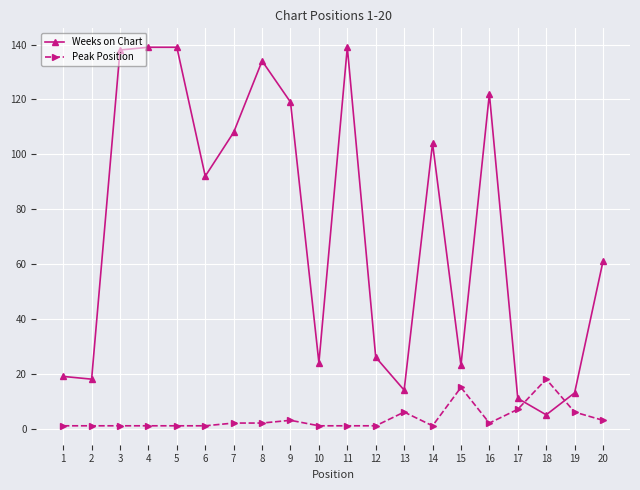

At how many categories does at least one series exceed 136?

4